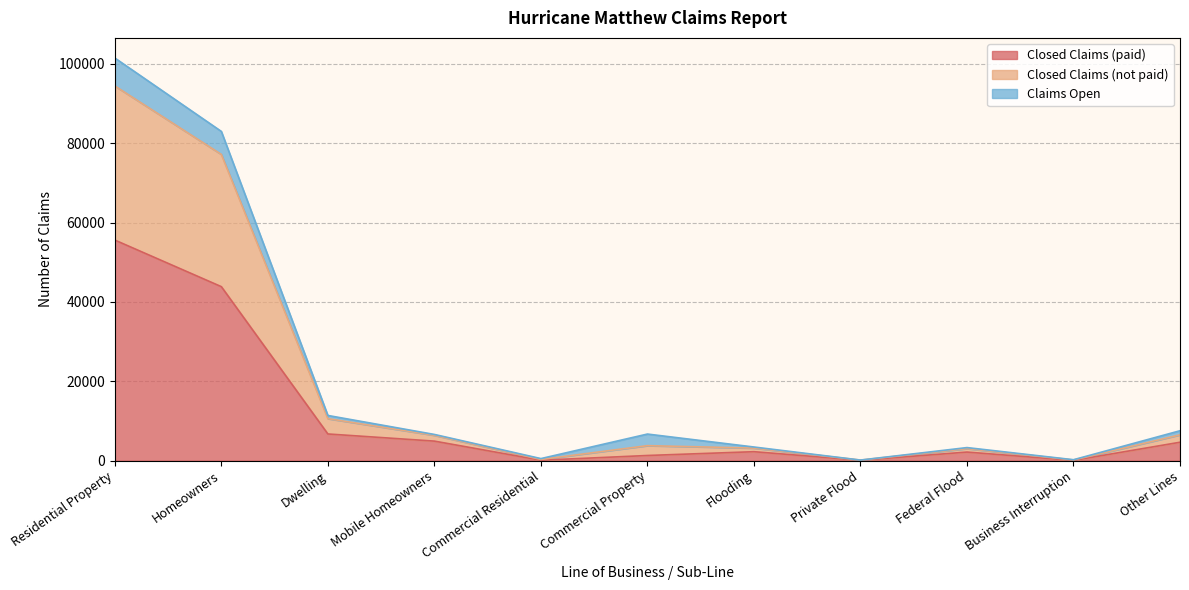

What is the minimum value for Closed Claims (not paid)?

145